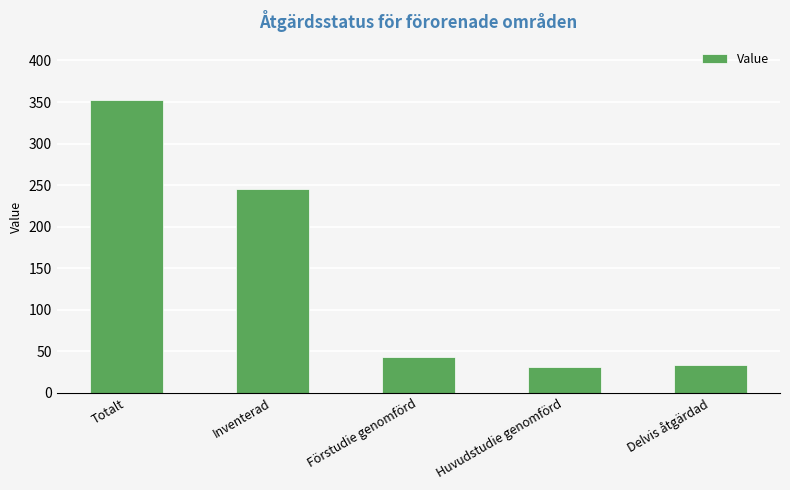

What is the ratio of the value at Huvudstudie genomförd to the value at Delvis åtgärdad?

0.9